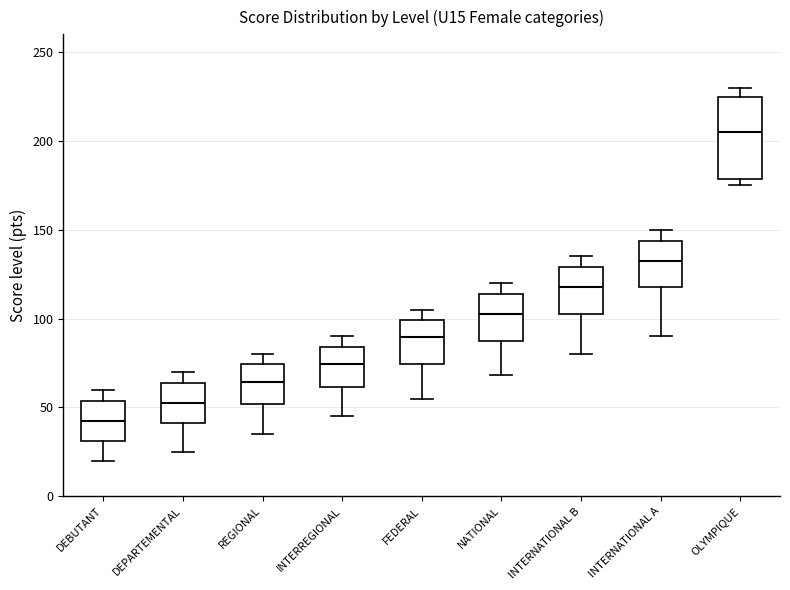

Reading left to right, transcribe this box plot: for each box, give where its median line is, the range the box spans, and where its two whiskers end, as read against the y-axis. The values are not printed on the chart, so give them approximately, as read against the axis.

DEBUTANT: median 45, box 30 to 55, whiskers 20 to 60
DEPARTEMENTAL: median 55, box 40 to 65, whiskers 25 to 70
REGIONAL: median 65, box 50 to 75, whiskers 35 to 80
INTERREGIONAL: median 75, box 60 to 85, whiskers 45 to 90
FEDERAL: median 90, box 75 to 100, whiskers 55 to 105
NATIONAL: median 105, box 90 to 115, whiskers 70 to 120
INTERNATIONAL B: median 120, box 105 to 130, whiskers 80 to 135
INTERNATIONAL A: median 135, box 120 to 145, whiskers 90 to 150
OLYMPIQUE: median 205, box 180 to 225, whiskers 175 to 230